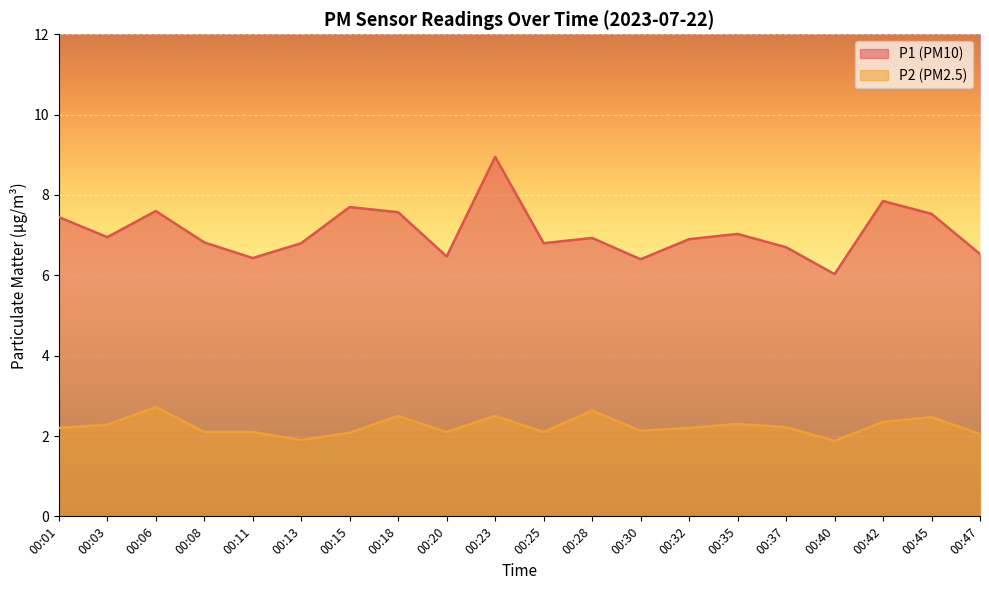

Reading left to right, transcribe all the data shown in this chart.

P1: 7.5	7.0	7.6	6.8	6.4	6.8	7.7	7.6	6.5	8.9	6.8	6.9	6.4	6.9	7.0	6.7	6.0	7.8	7.5	6.5
P2: 2.2	2.3	2.7	2.1	2.1	1.9	2.1	2.5	2.1	2.5	2.1	2.6	2.1	2.2	2.3	2.2	1.9	2.4	2.5	2.0